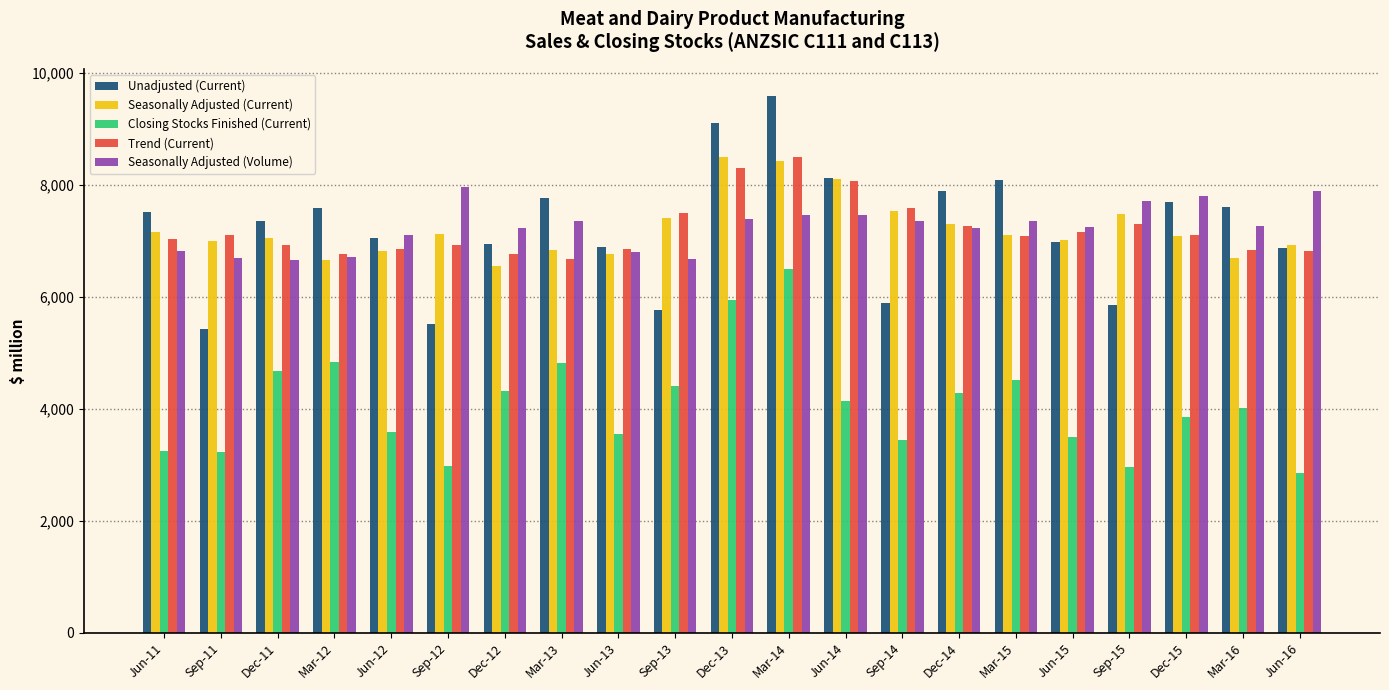

What position from the right is Jun-15?

5